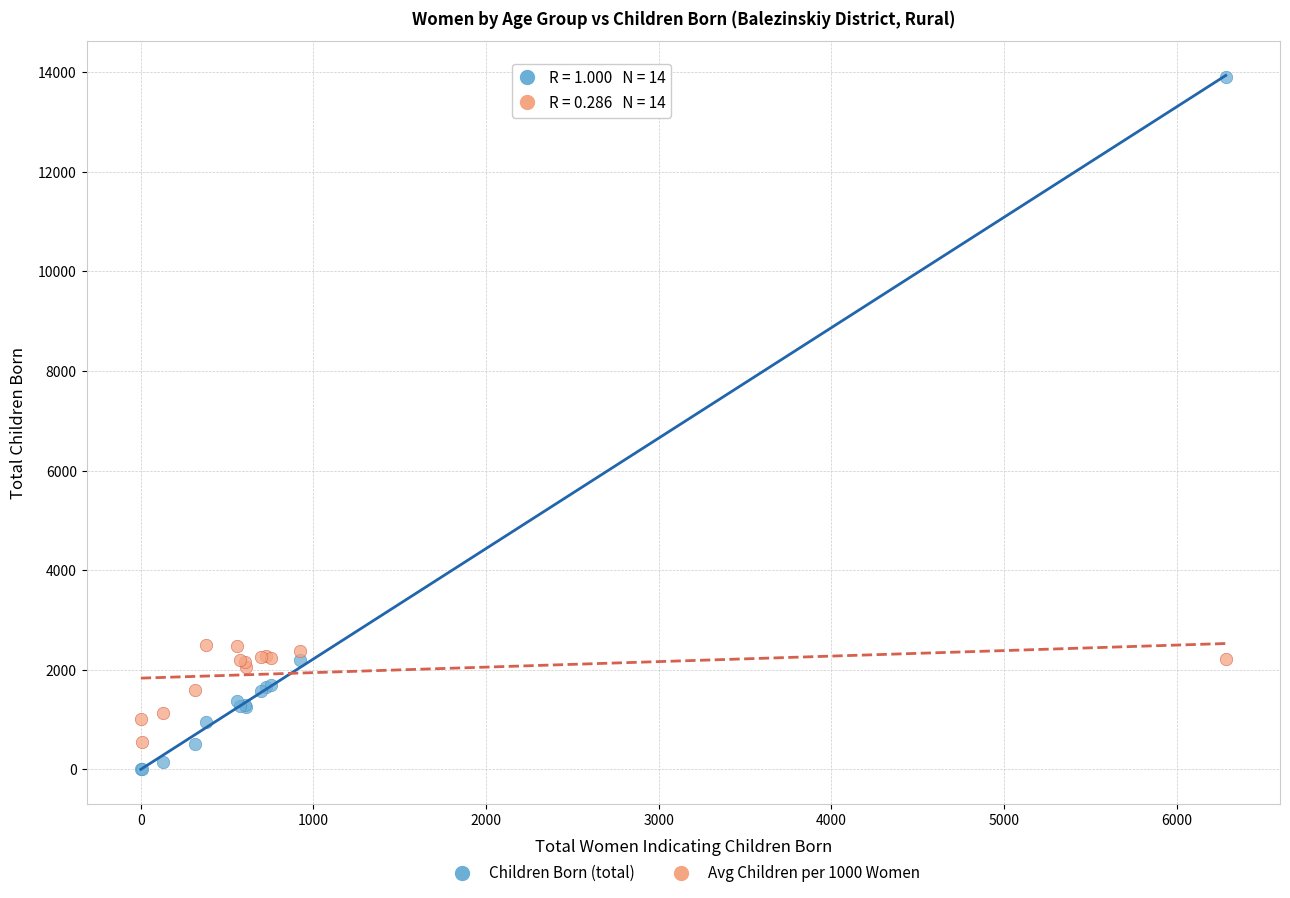

What is the X range (max minus min) for the scatter plot?

6283